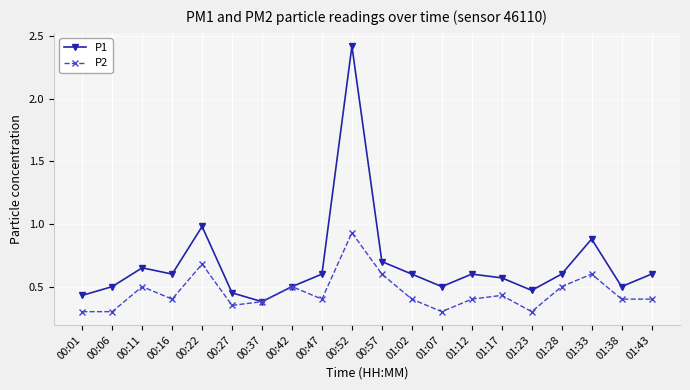

List the series in order of their peak value, lowest first.

P2, P1